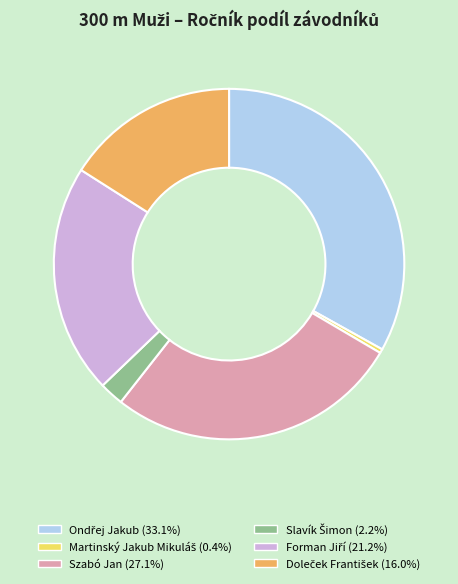

Does any single category account for the majority?

No